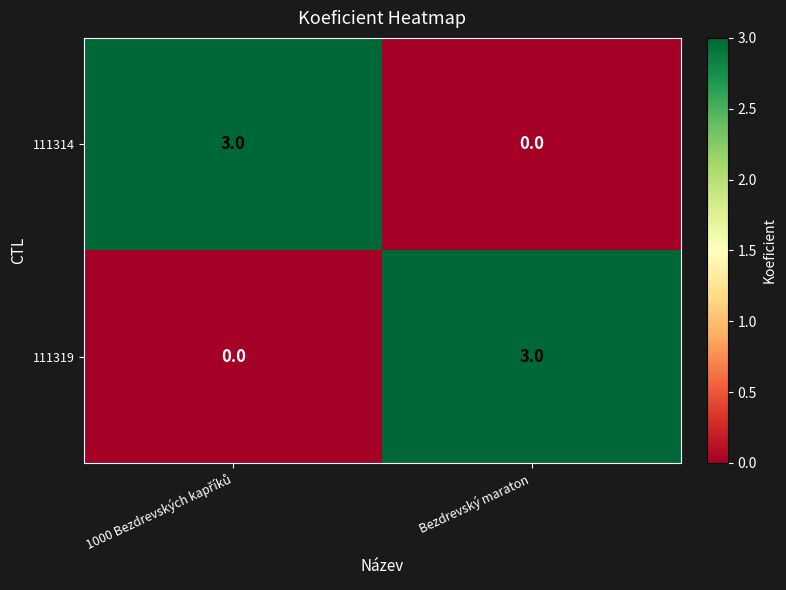

What is the spread (max minus min) of values at Bezdrevský maraton?

3